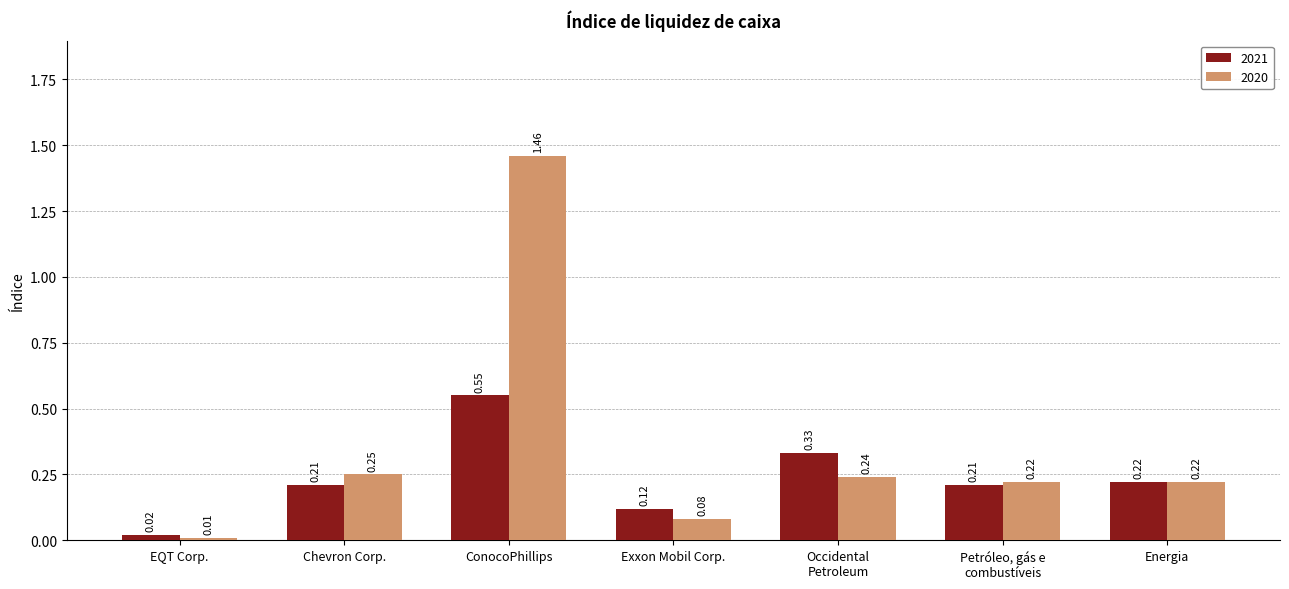

Between Chevron Corp. and Energia, which series saw the biggest shift?

2020